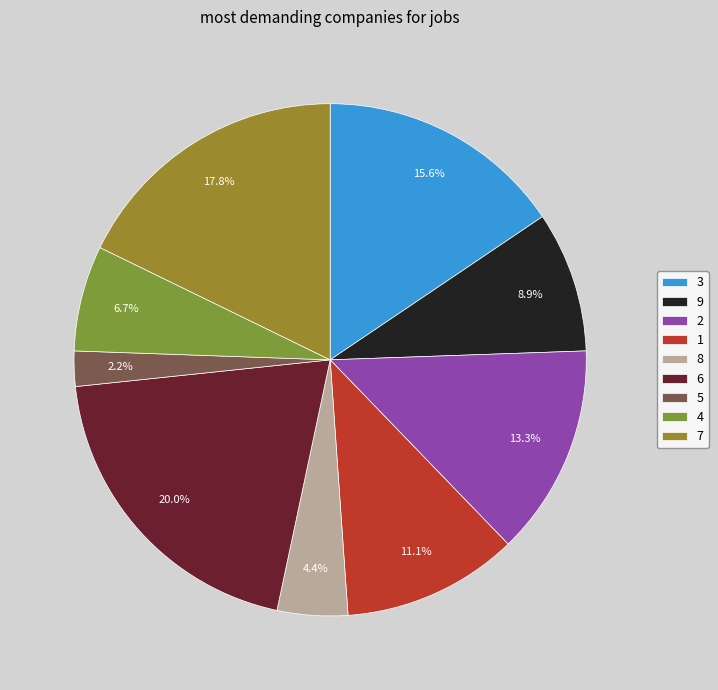

To the nearest percent, what is the combined percentage of 8 and 6?

24%